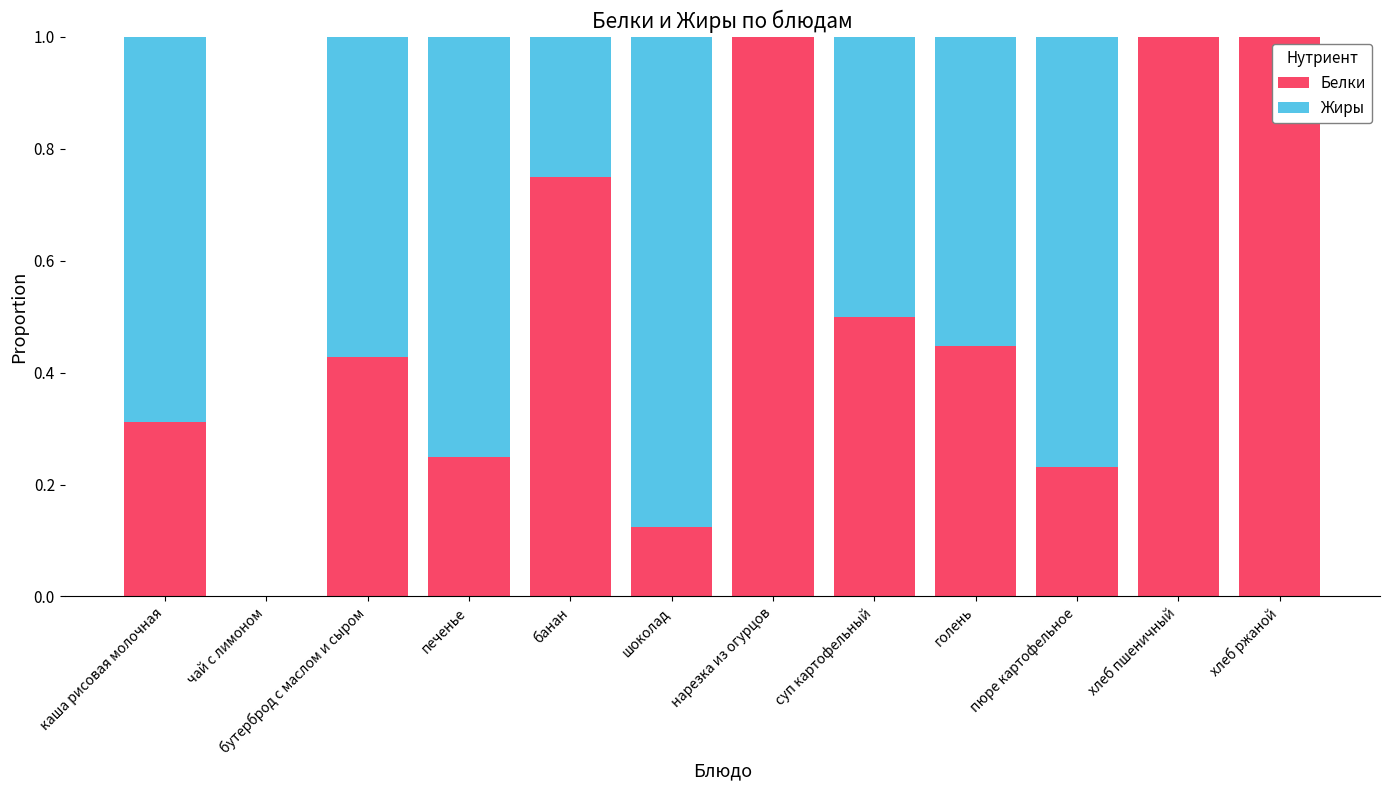

What is the maximum value for Белки?

1.0